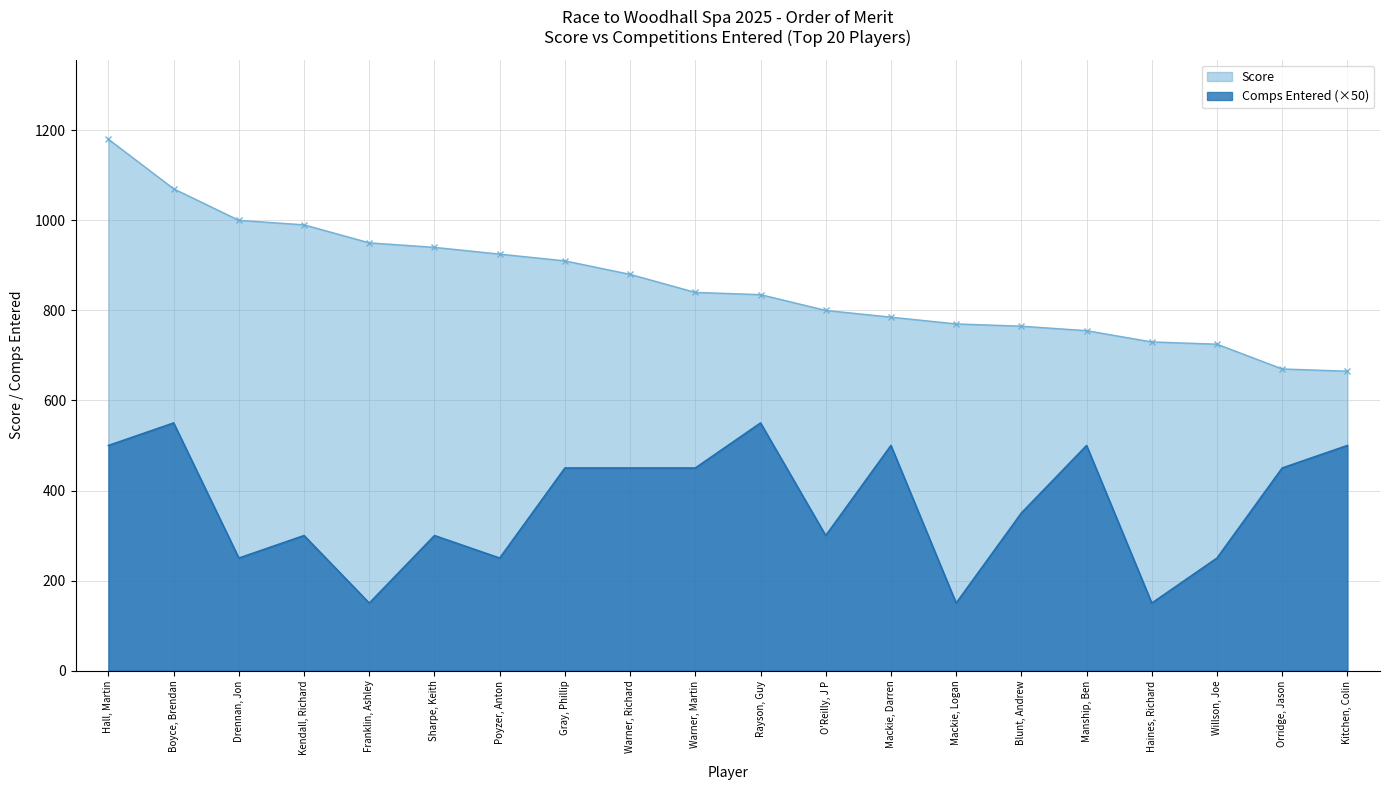

List the labels in order of Score value, smallest first.

Kitchen, Colin, Orridge, Jason, Willson, Joe, Haines, Richard, Manship, Ben, Blunt, Andrew, Mackie, Logan, Mackie, Darren, O'Reilly, J P, Rayson, Guy, Warner, Martin, Warner, Richard, Gray, Phillip, Poyzer, Anton, Sharpe, Keith, Franklin, Ashley, Kendall, Richard, Drennan, Jon, Boyce, Brendan, Hall, Martin